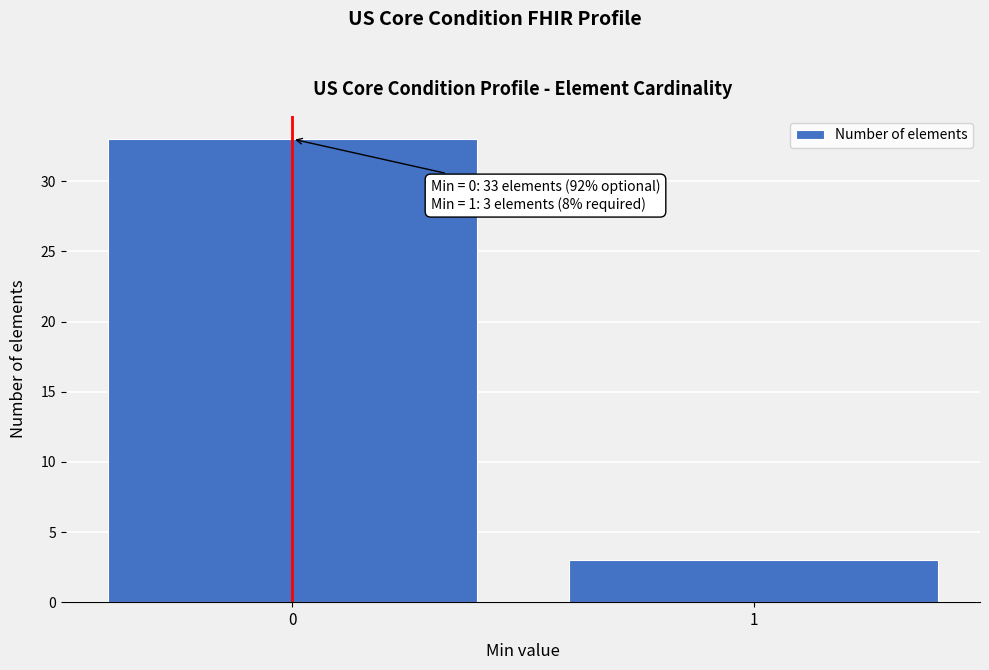

Reading left to right, list all the values displayed in this chart.

33	3